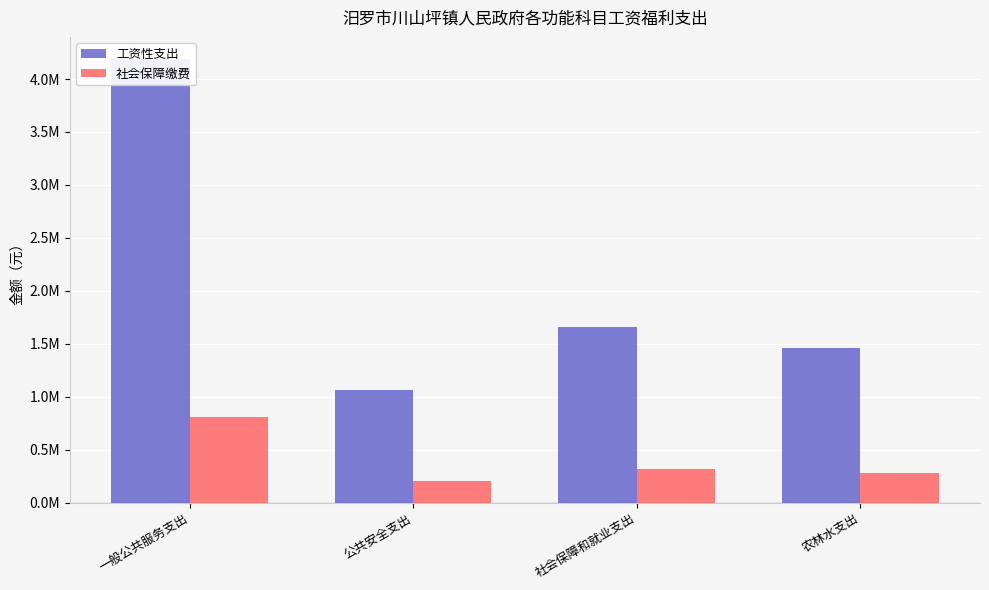

What is the total value across all series at 农林水支出?

1749292.1